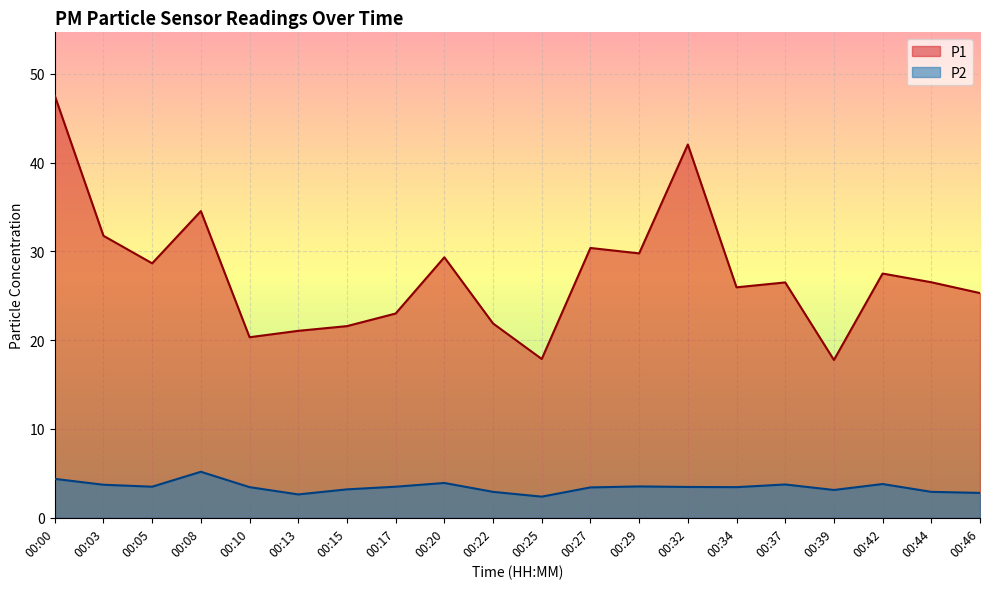

Where is the first local maximum for P1?

00:08